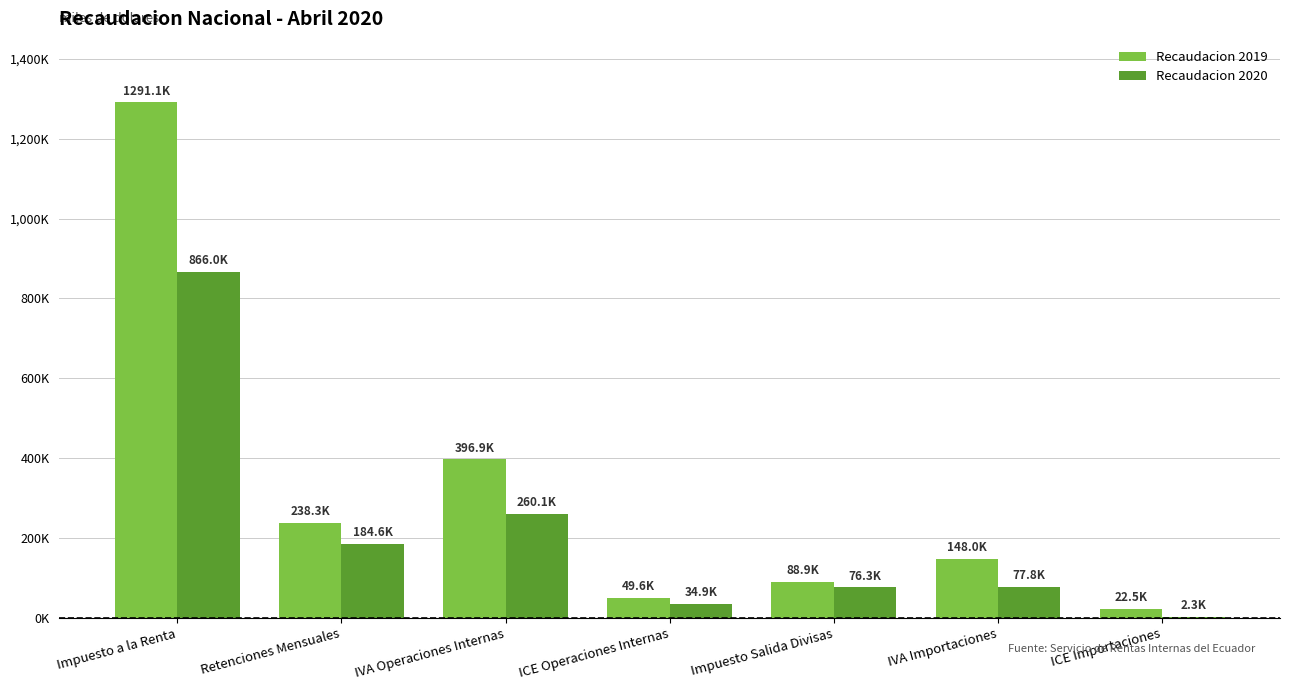

At which label is Recaudacion 2019 closest to 656832?

IVA Operaciones Internas